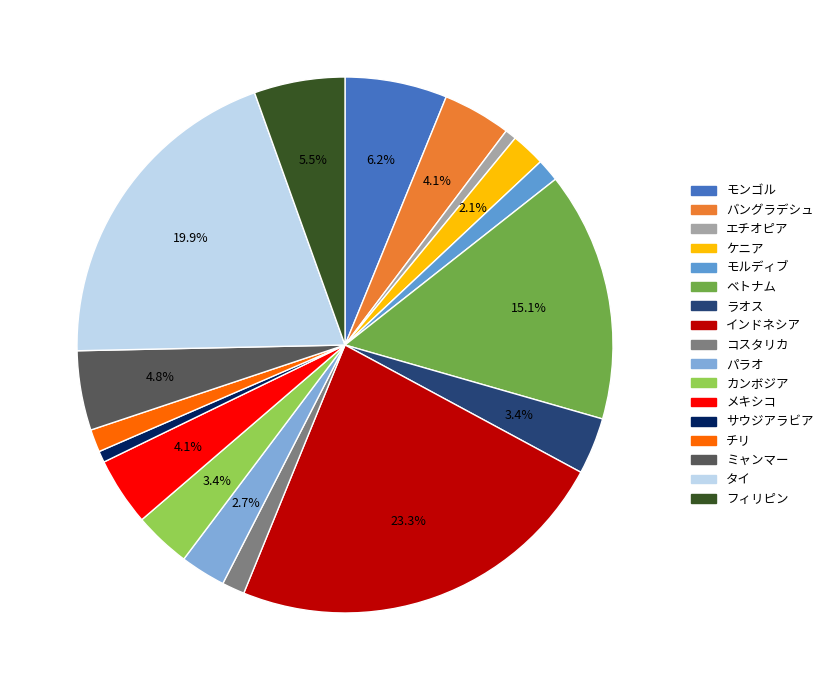

Between エチオピア and メキシコ, which is larger?

メキシコ